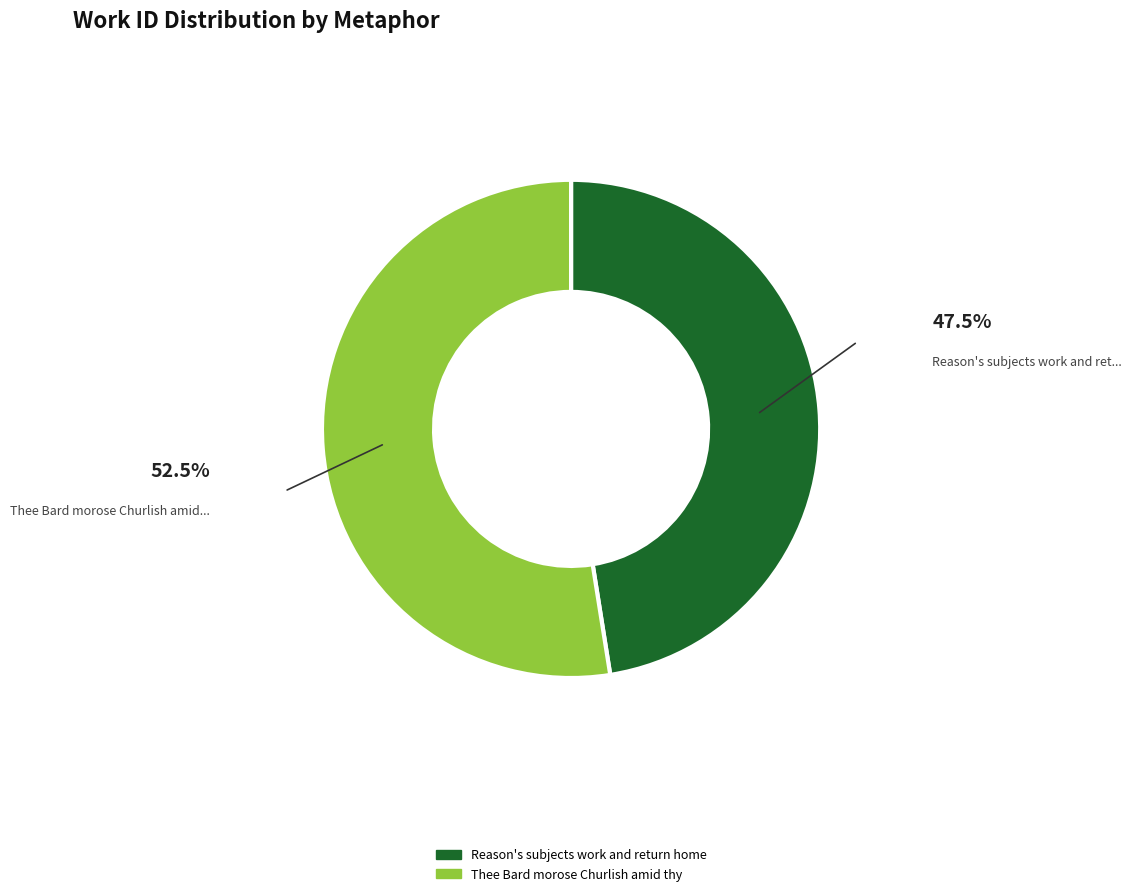

Is there any slice that represents more than half of the pie?

Yes